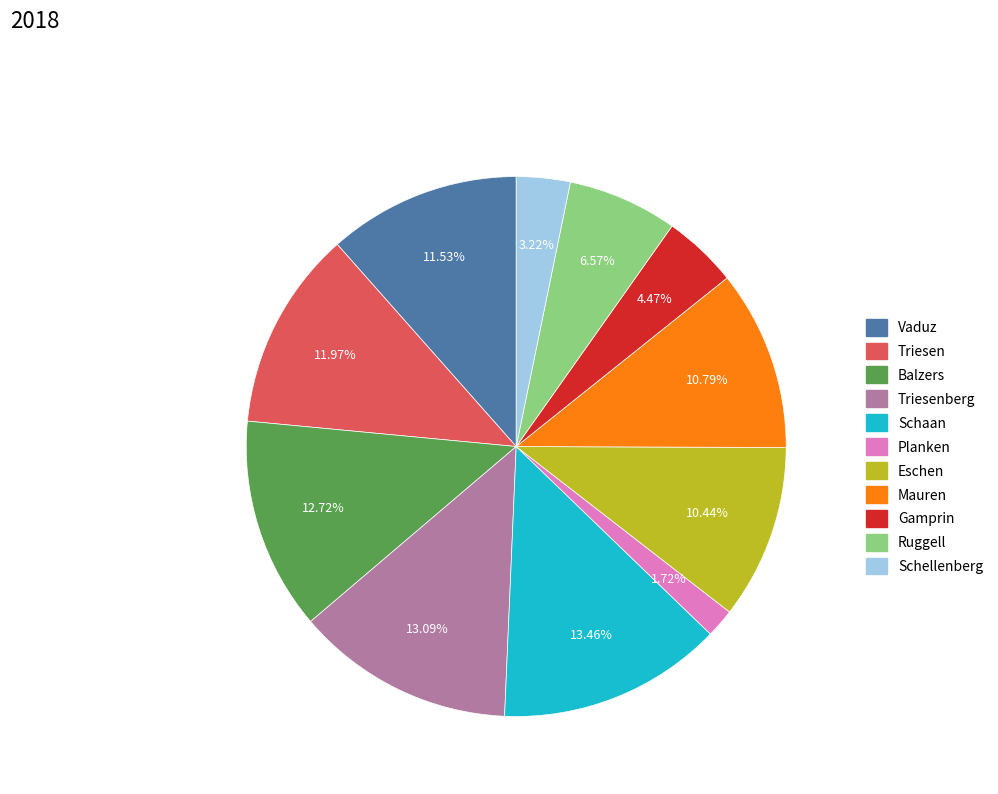

Is there a majority slice in this chart?

No